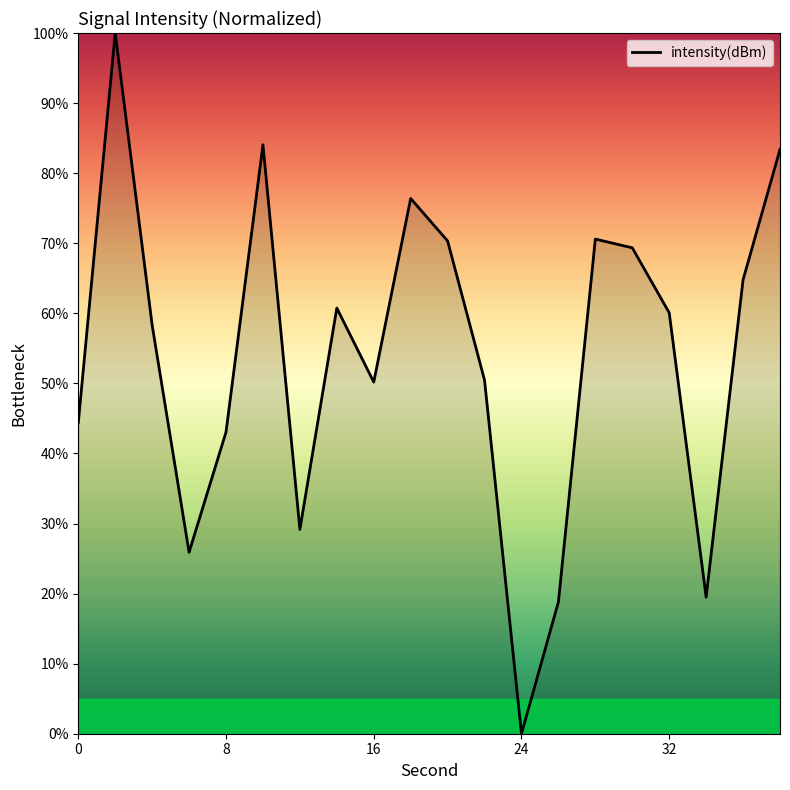

What is the greatest value displayed?

100.0